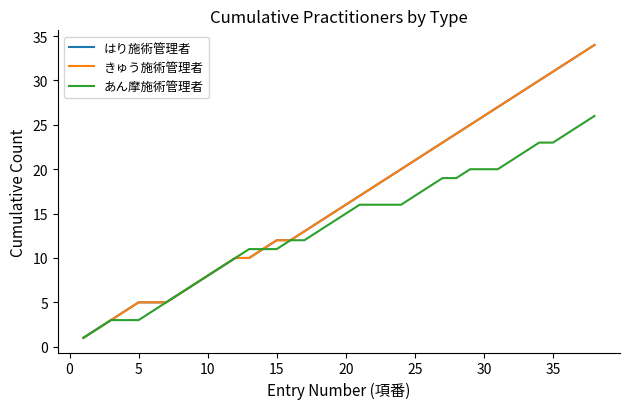

At how many categories does at least one series exceed 10?

26